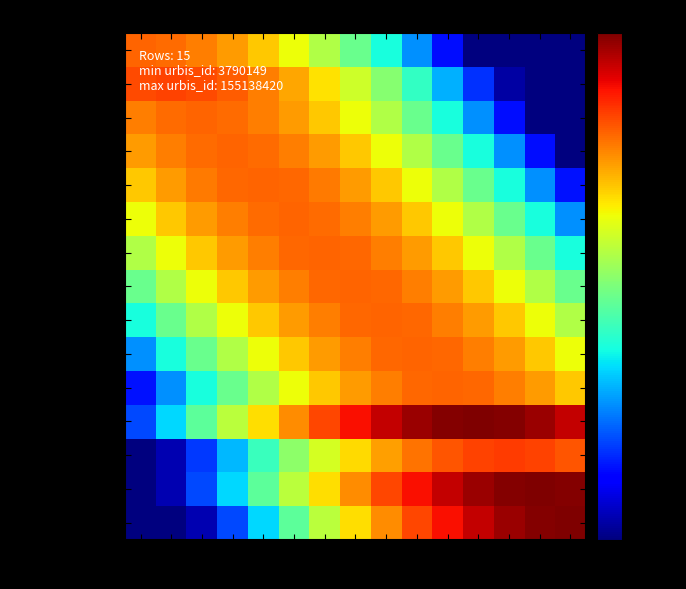

What is the smallest value displayed?

1.0